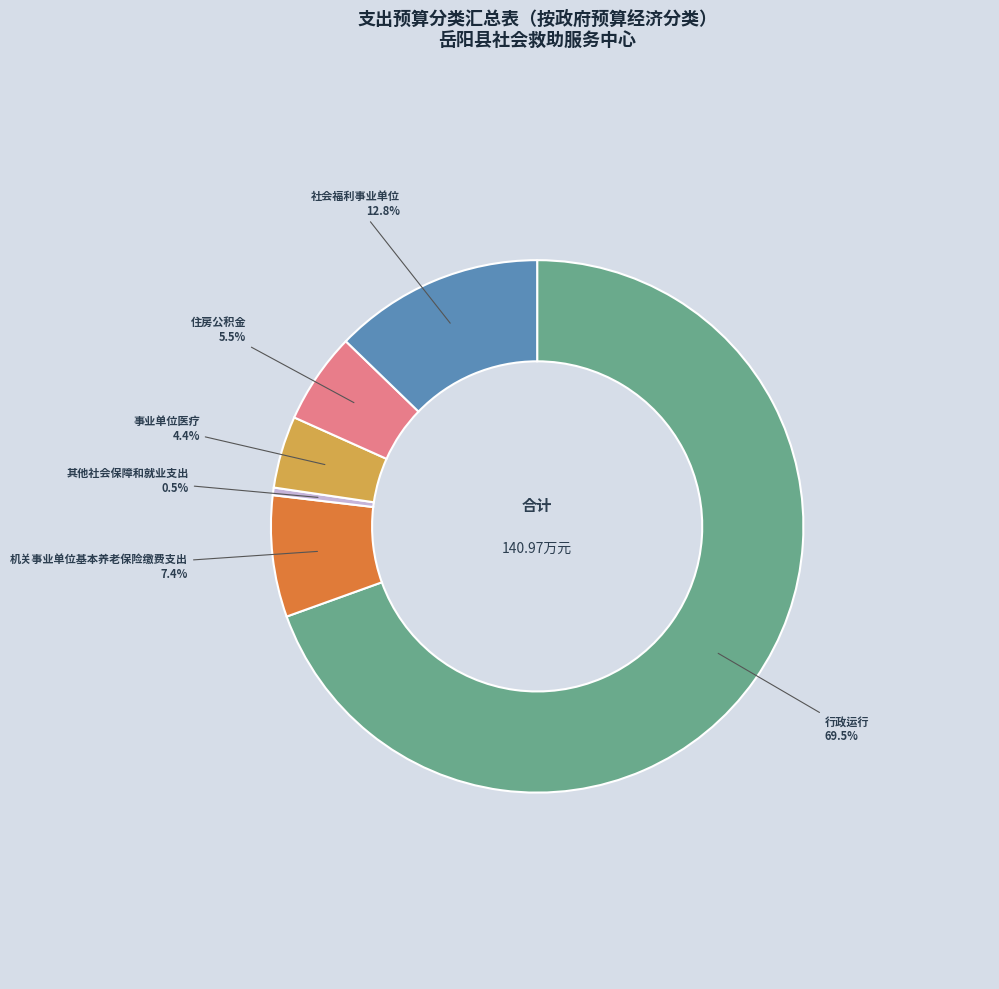

How much of the chart is everything except 其他社会保障和就业支出?

99.5%